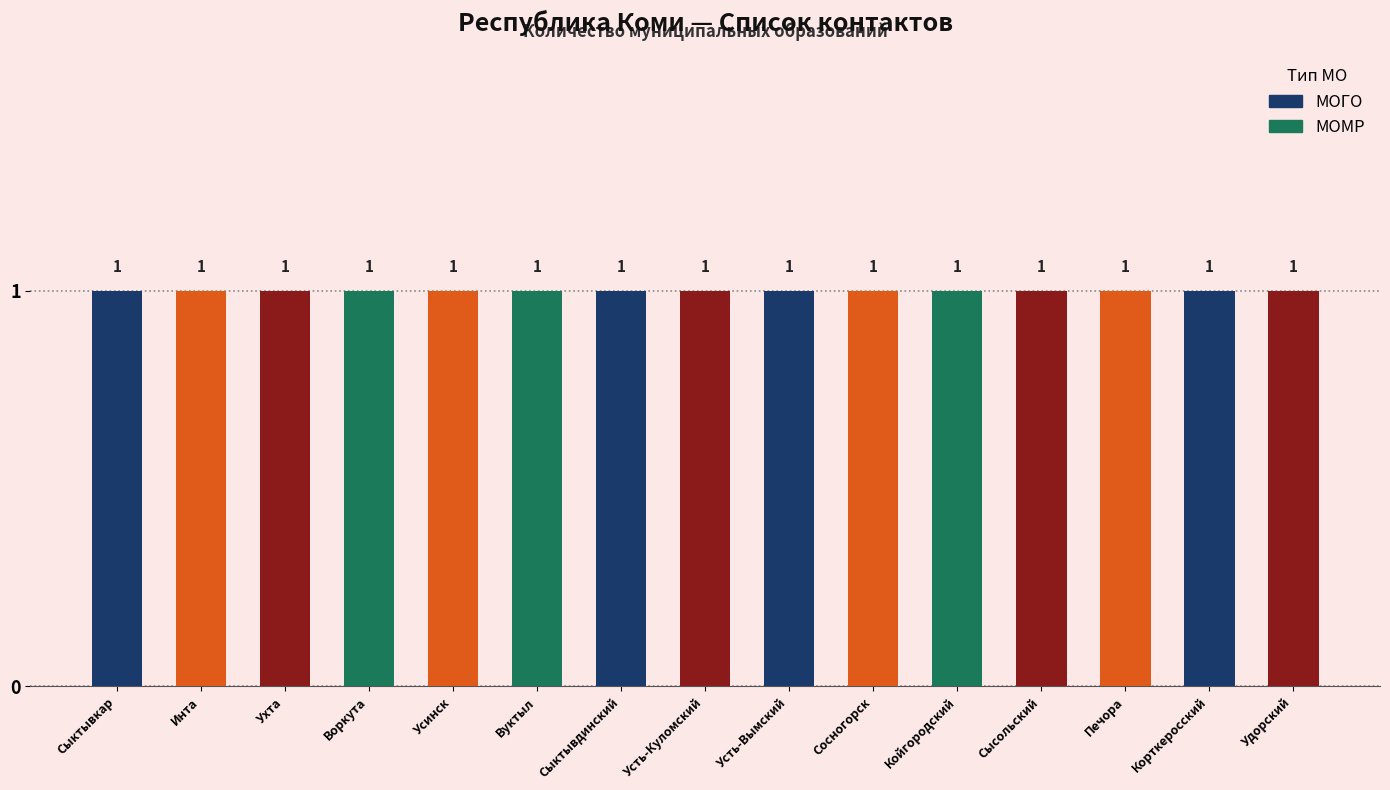

Count the number of categories in the chart.

15